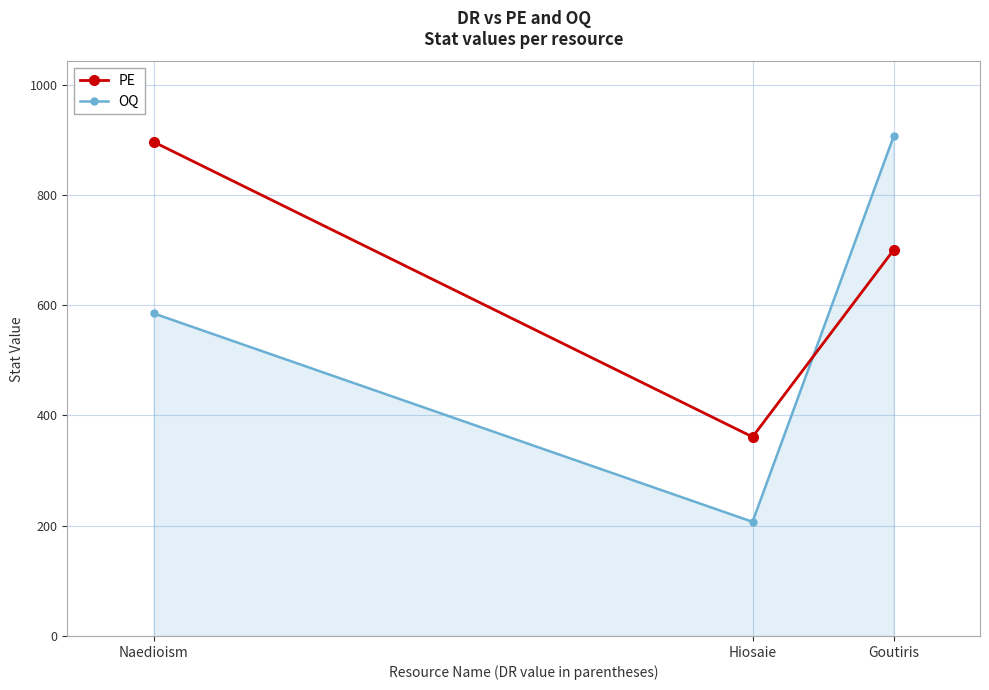

Rank the series by their average value, from lowest to highest.

OQ, PE